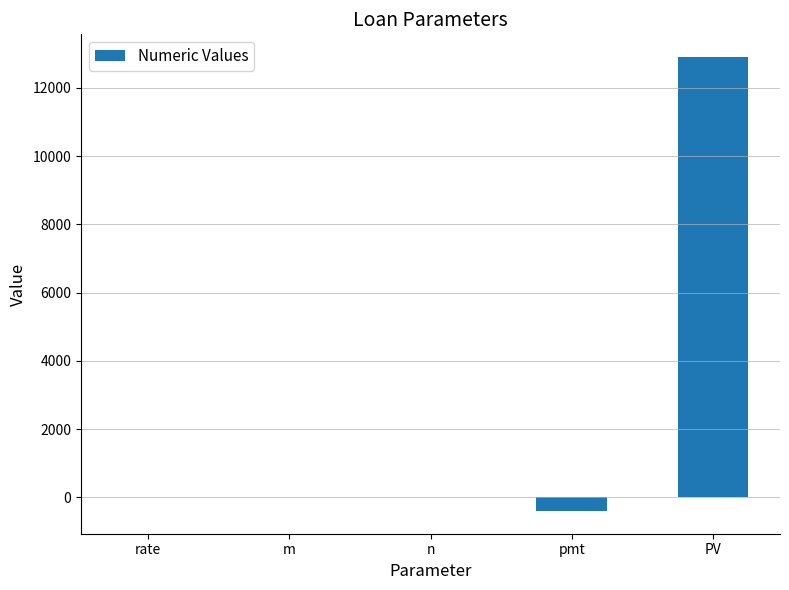

The value at PV is 7810.7. True or false?

False